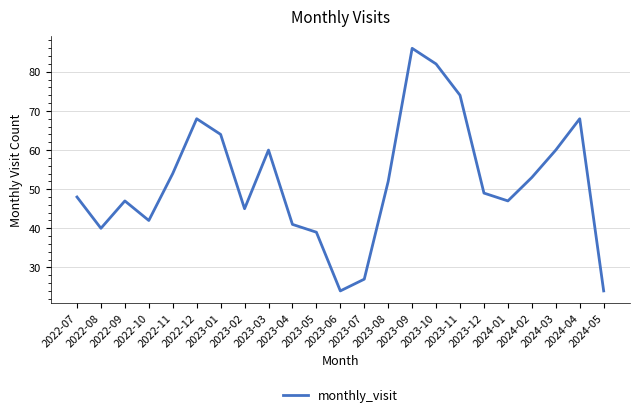

What is the smallest value displayed?

24